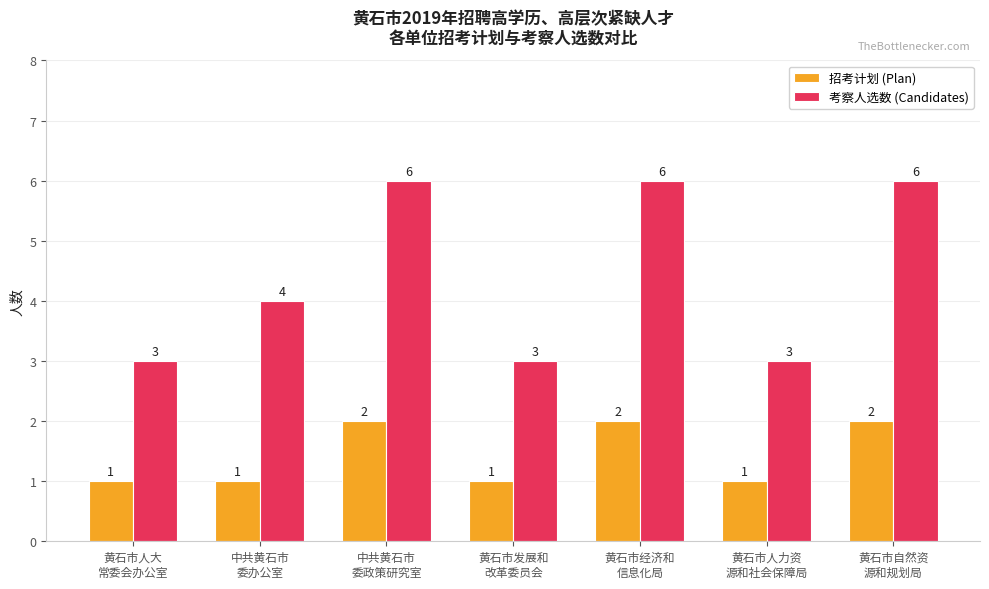

What is the label of the 7th bar from the left?

黄石市自然资
源和规划局